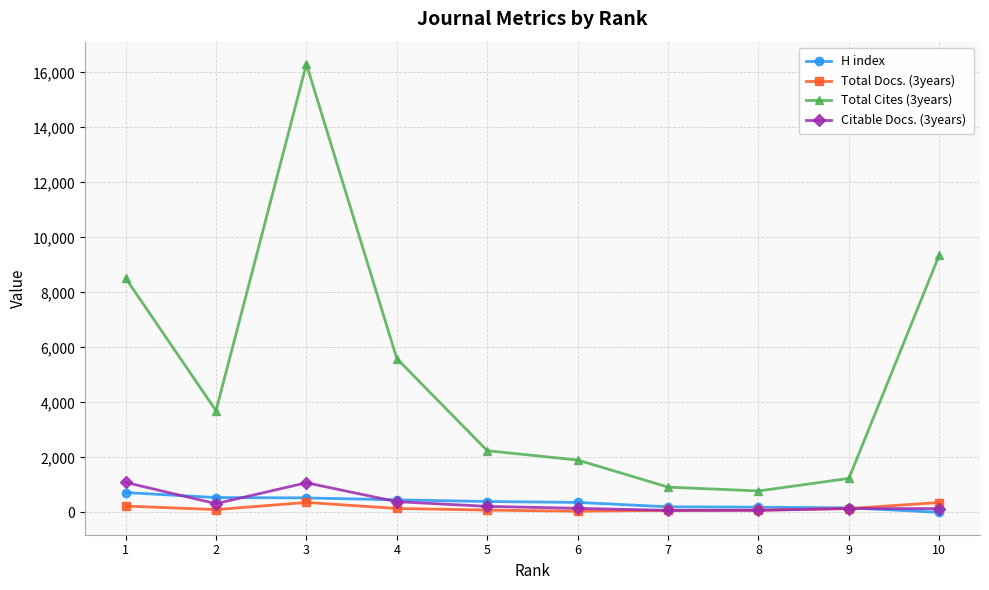

Which series has the widest spread of values?

Total Cites (3years)